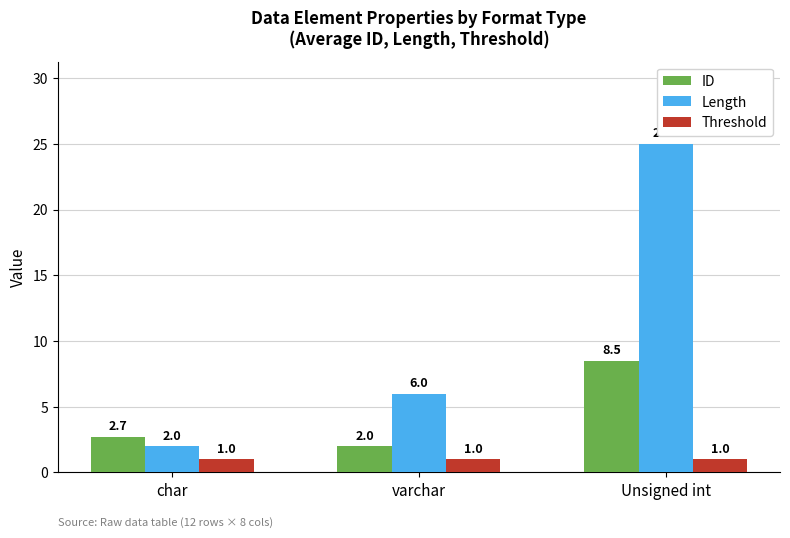

True or false: Threshold has a value of 1.0 at varchar.

True